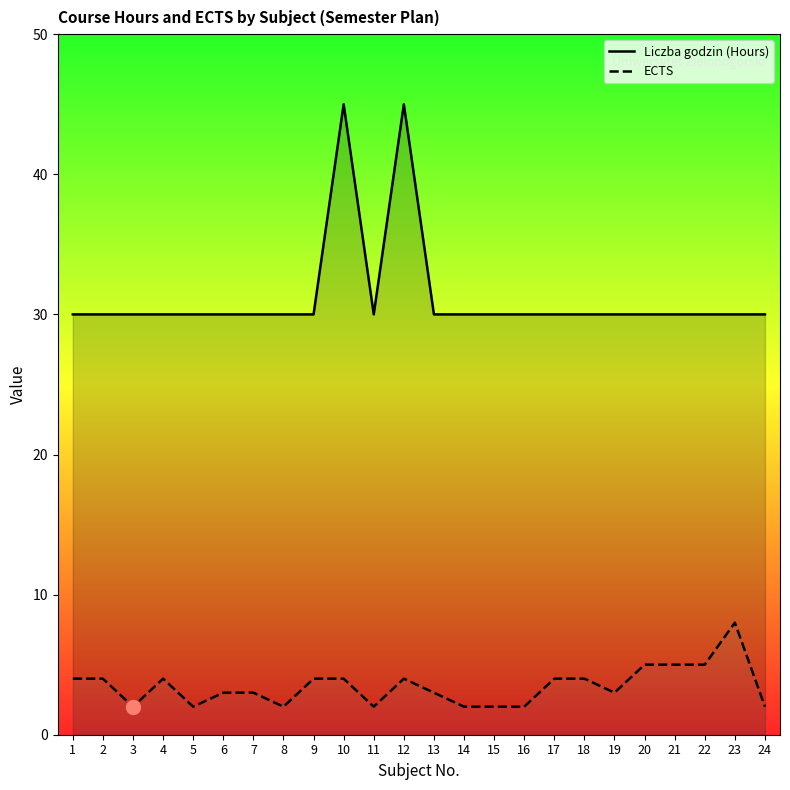

Where is the first local minimum for Liczba godzin (Hours)?

11